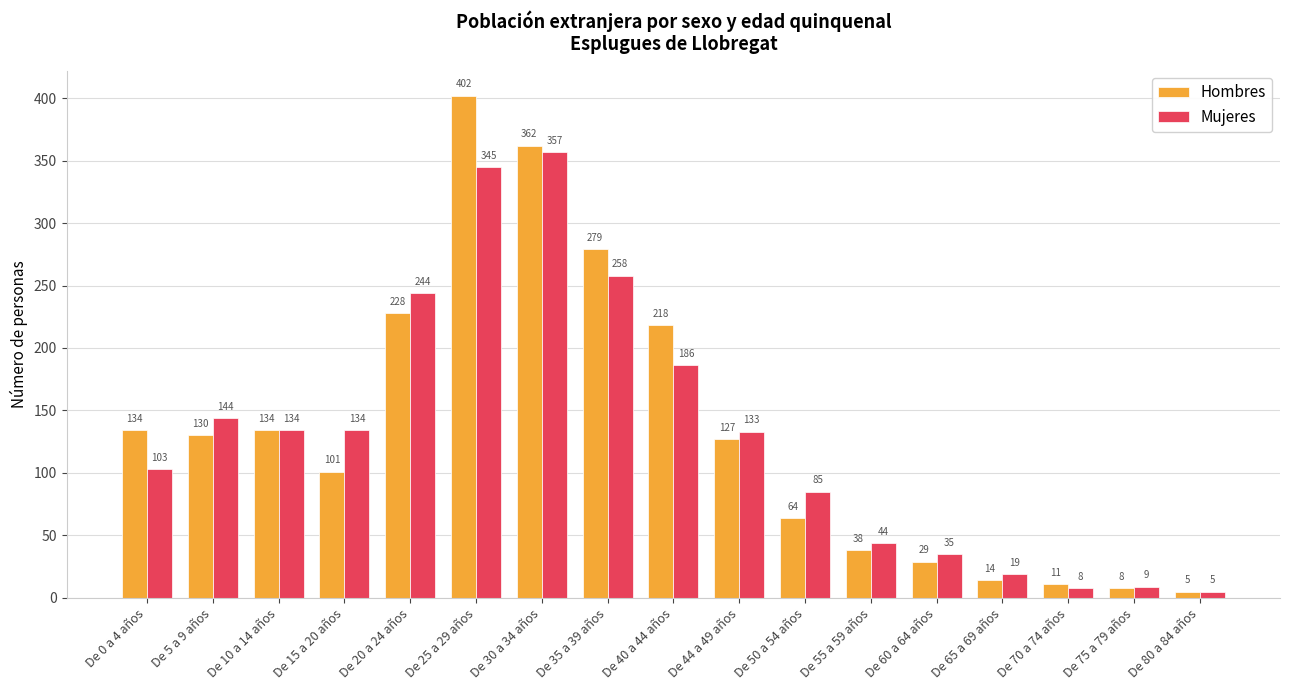

Count the number of data series in this chart.

2